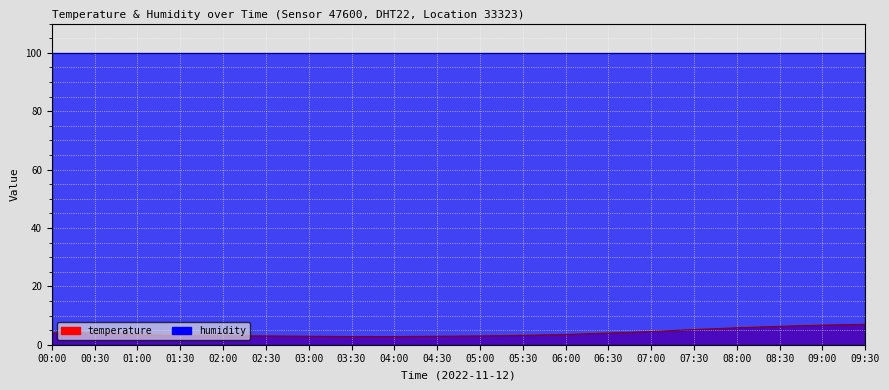

The value at 05:00 is 3.0. True or false?

True